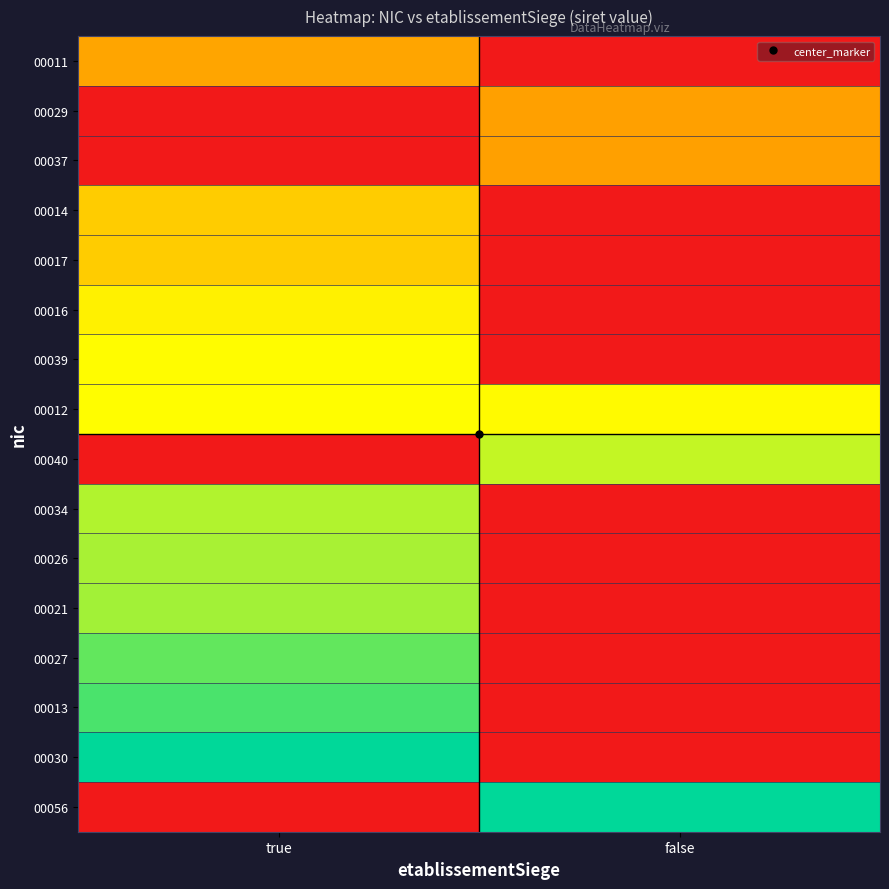

At which category is the sum across all series the highest?

true